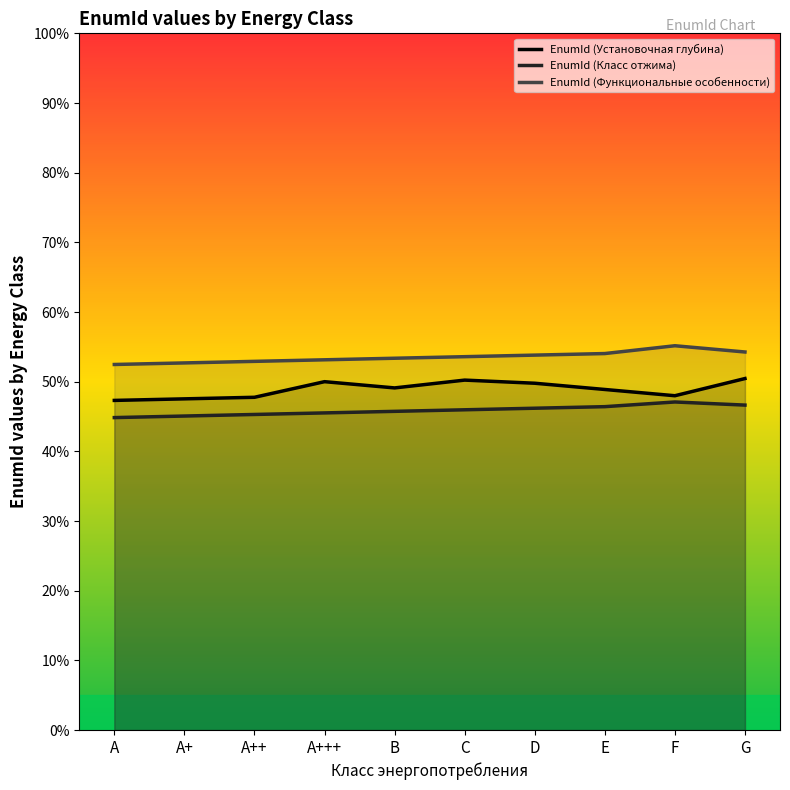

True or false: EnumId (Класс отжима) and EnumId (Функциональные особенности) intersect in this chart.

False